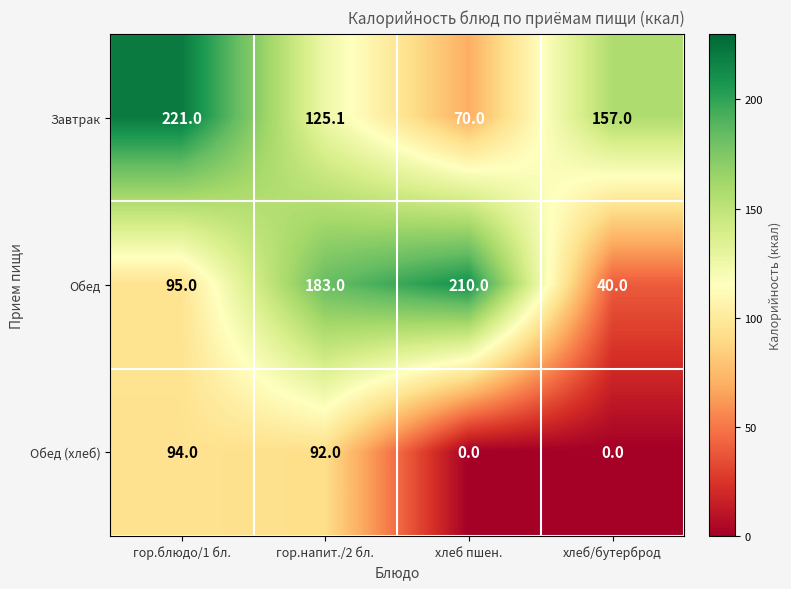

The Обед (хлеб) series shows 0.0 at хлеб пшен.. True or false?

True